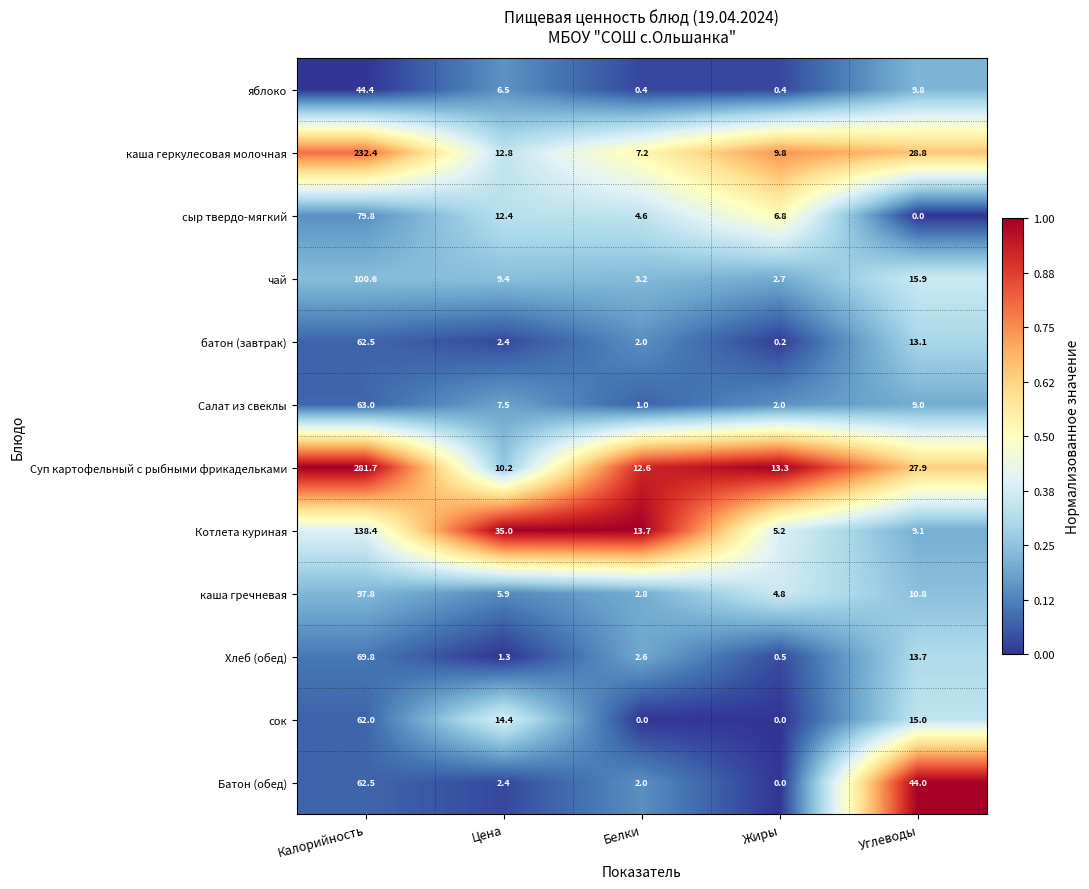

What is the difference between the highest and lowest values at Белки?

13.7